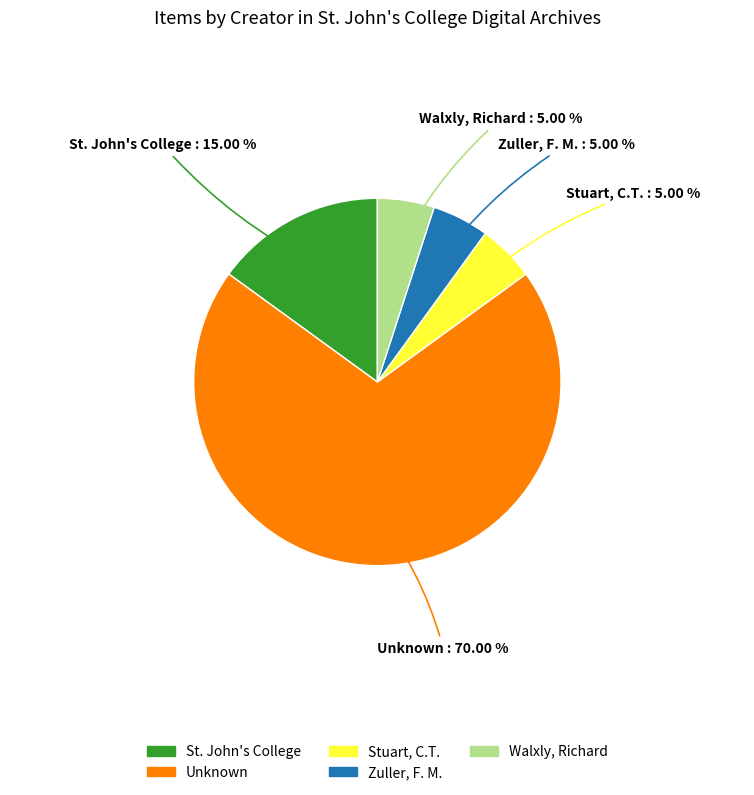

Does Stuart, C.T. represent more than half of the total?

No